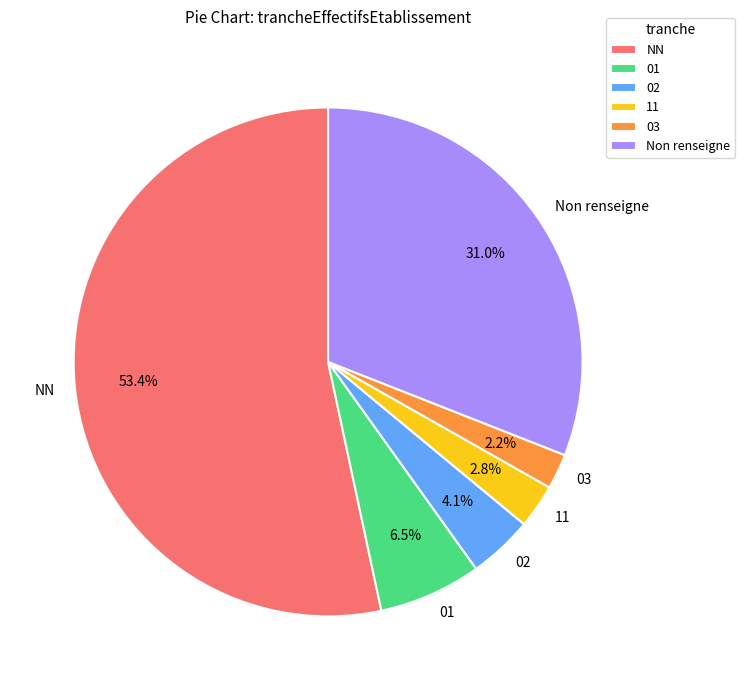

What percentage is NOT represented by 02?

95.9%